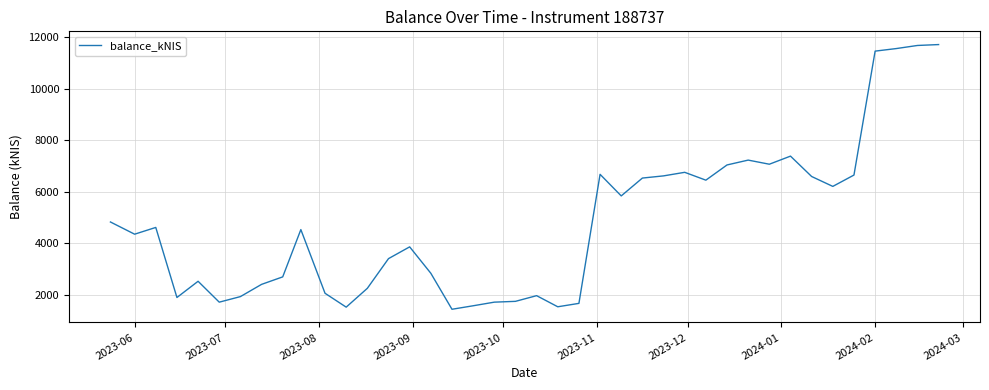

What is the greatest value displayed?

11719.5